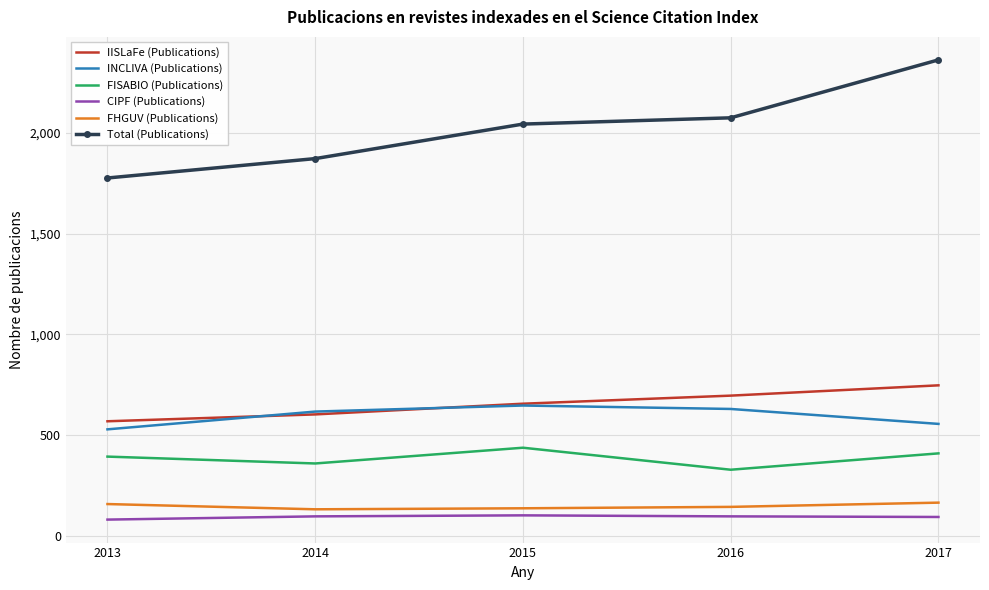

True or false: FISABIO (Publications) and Total (Publications) intersect in this chart.

False